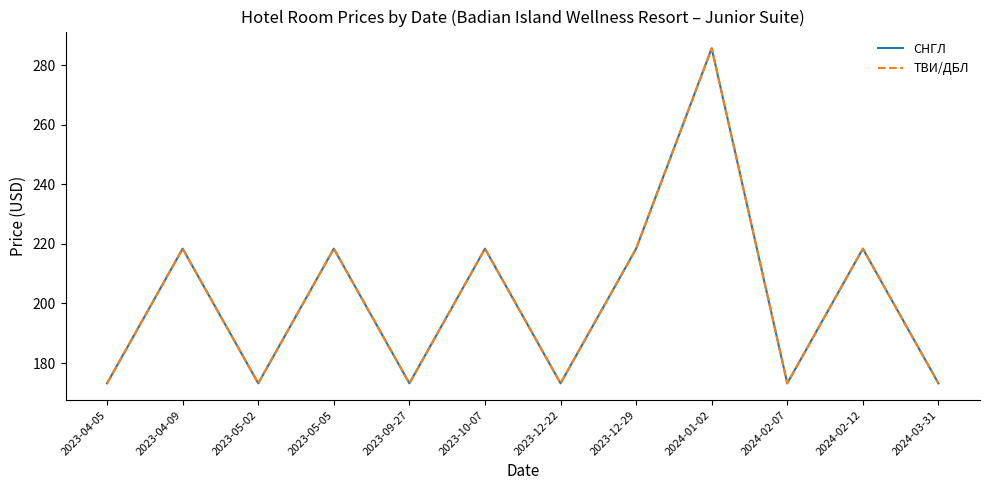

True or false: СНГЛ has a value of 173.2 at 2023-05-02.

True